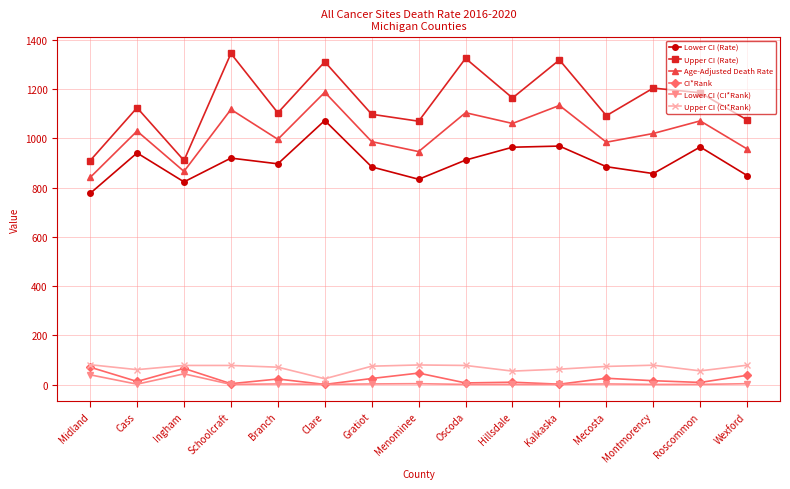

What is the label of the 2nd point from the left?

Cass